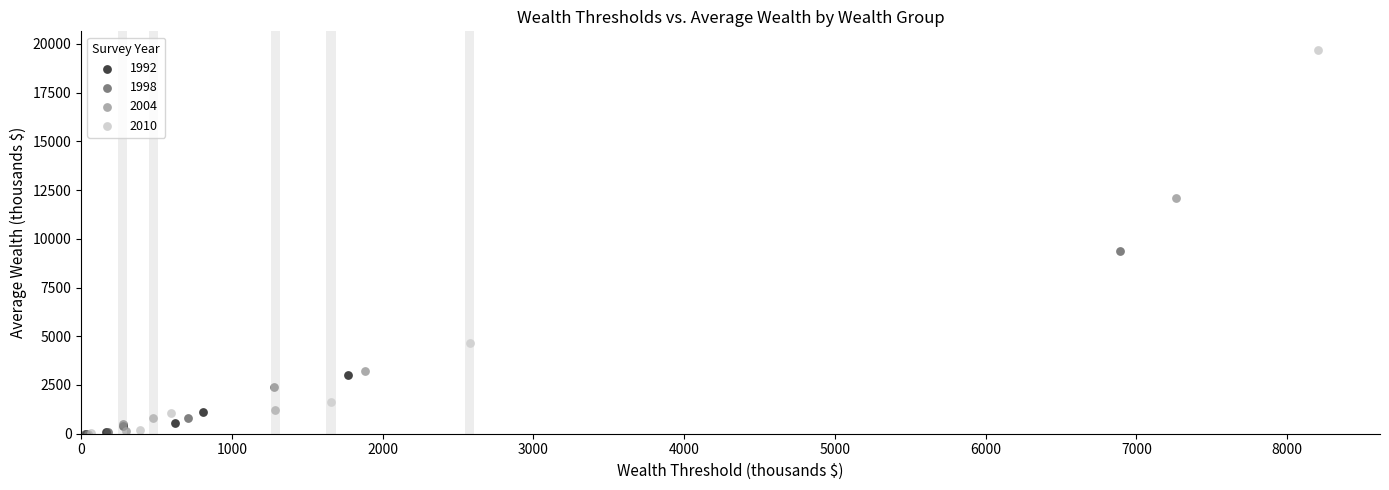

Which series has the largest Y range (max minus min)?

2010